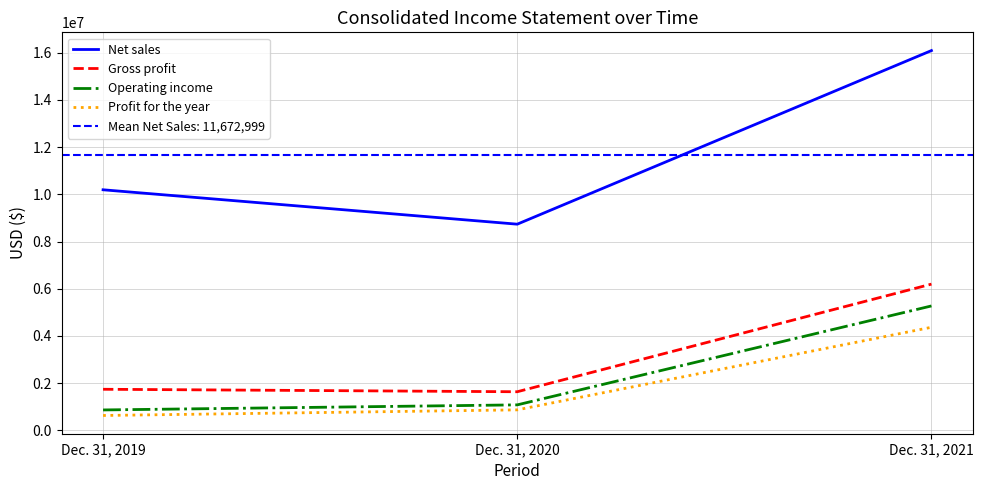

Does the chart display data point markers on the line(s)?

No